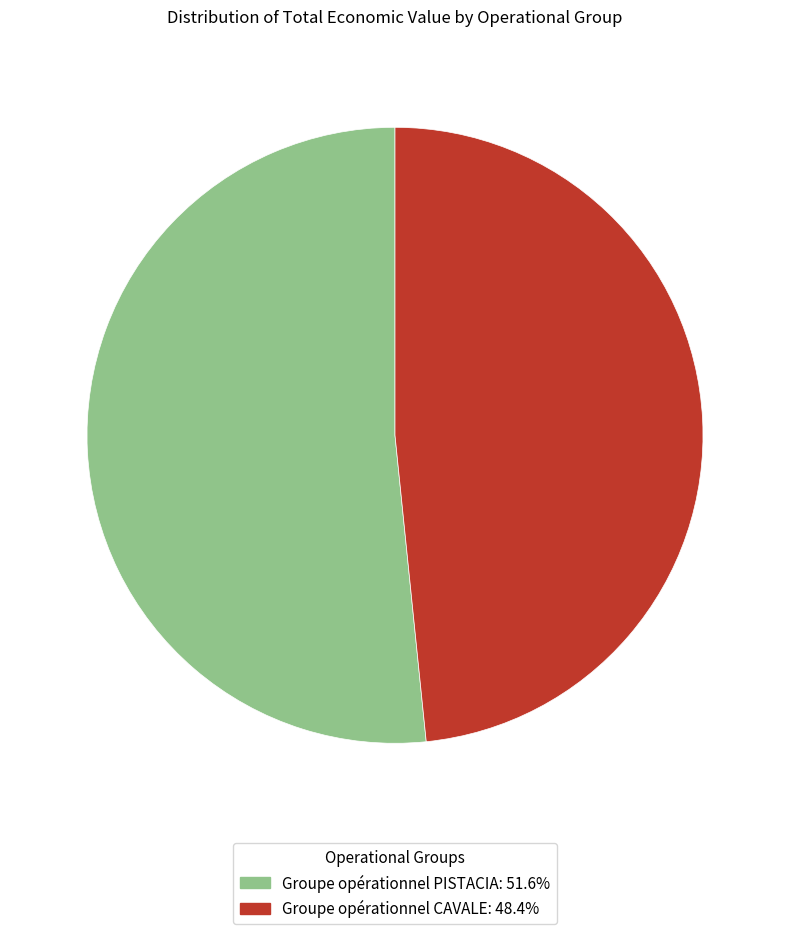

What is the smallest slice in the pie chart?

Groupe opérationnel CAVALE